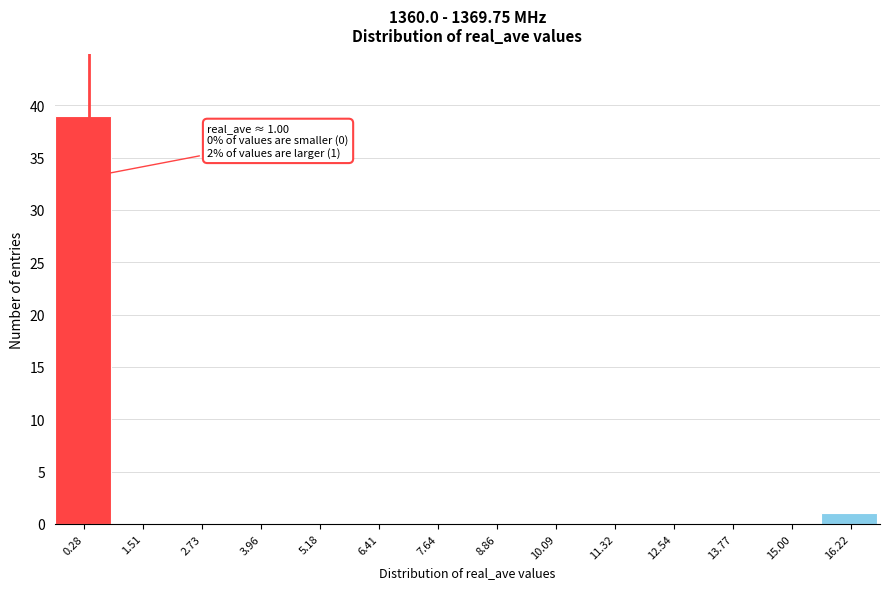

Reading left to right, what are all the values shown in this chart?

0.28=39	1.51=0	2.73=0	3.96=0	5.18=0	6.41=0	7.64=0	8.86=0	10.09=0	11.32=0	12.54=0	13.77=0	15.00=0	16.22=1